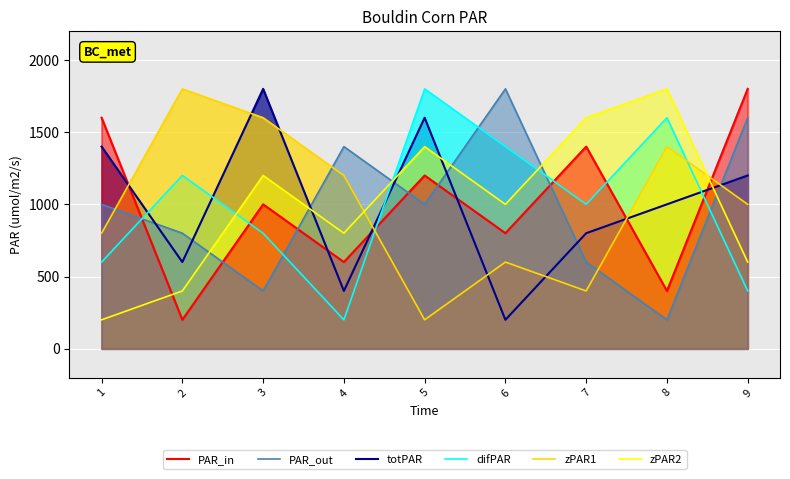

Between 1 and 9, which is larger?

9